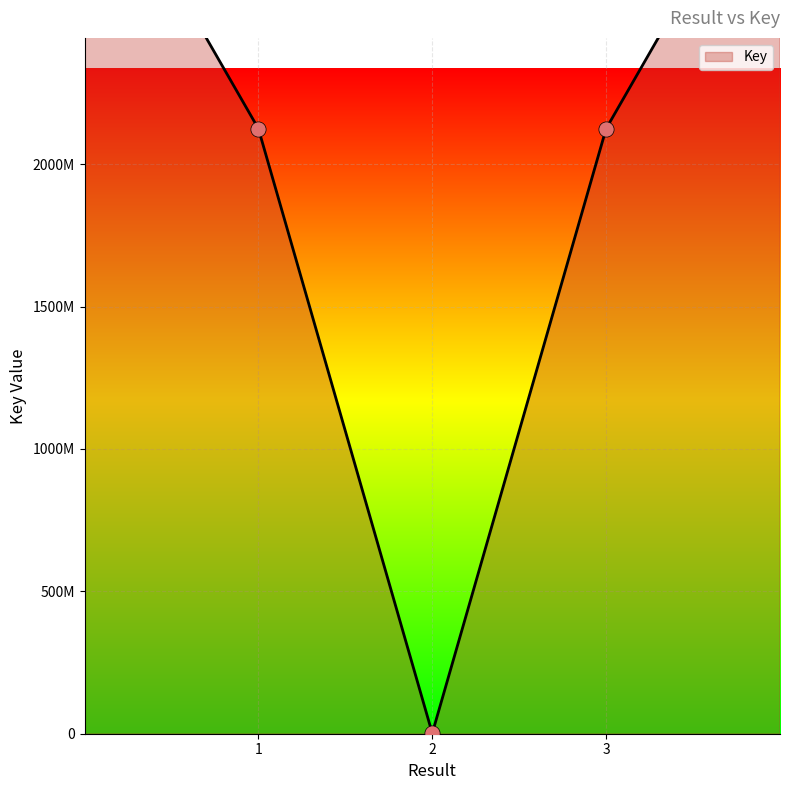

Which has a higher value, 3 or 2?

3